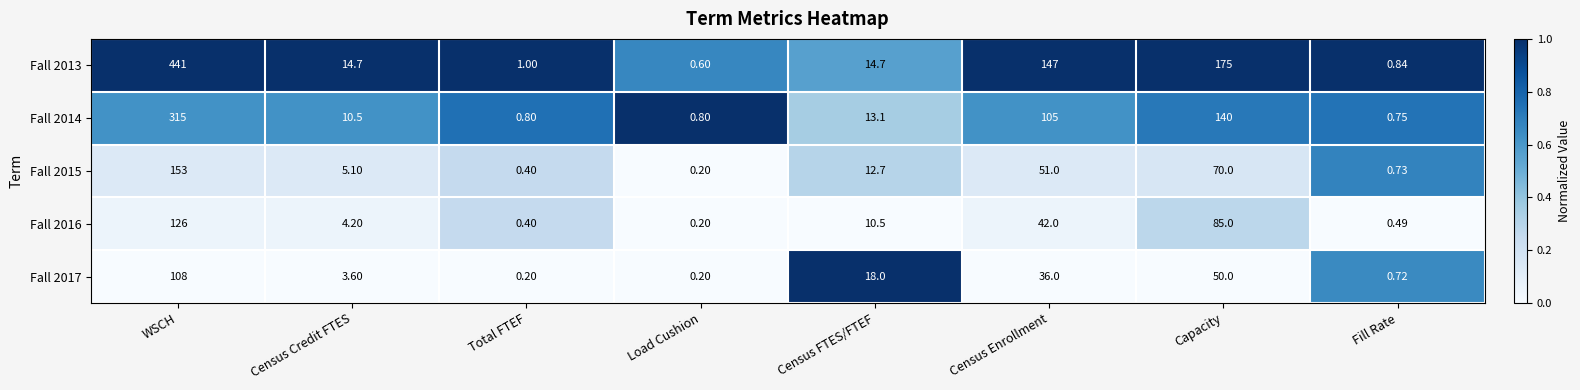

Which category has the highest value across all series?

WSCH